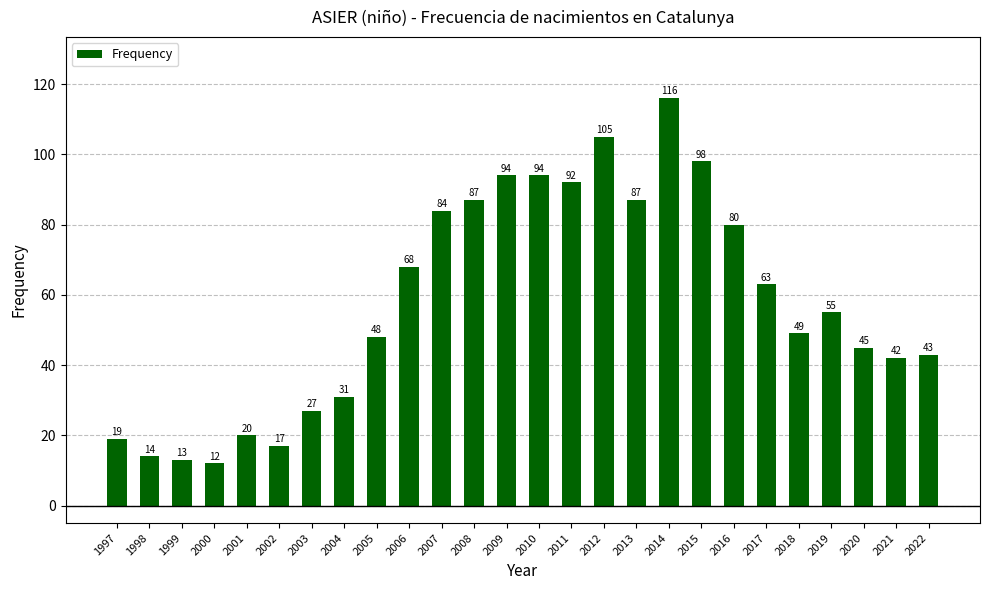

What is the value of the 20th bar from the left?

80